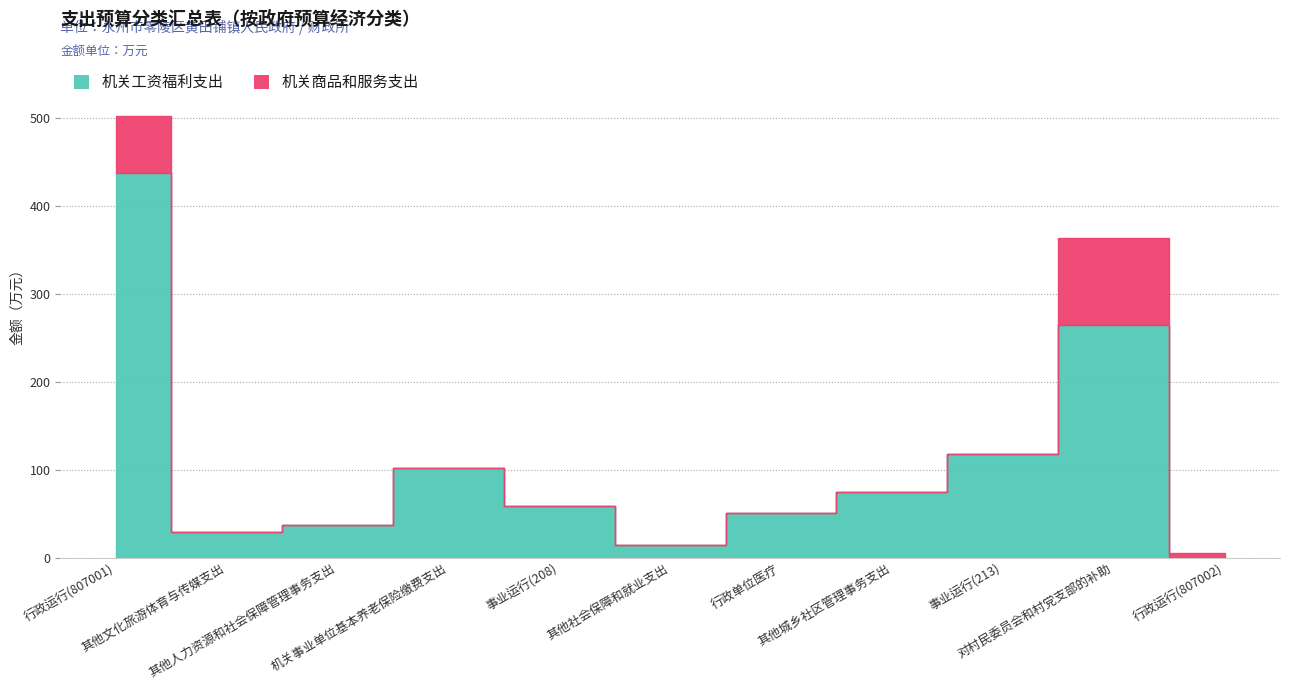

Which has a higher value, 行政单位医疗 or 事业运行(208)?

事业运行(208)